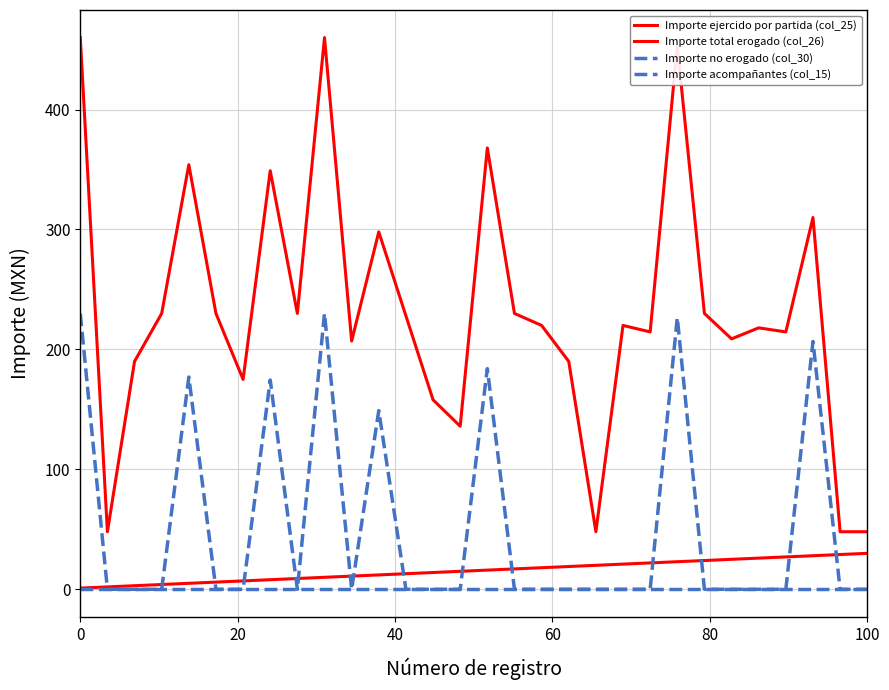

How many lines are shown in the chart?

4